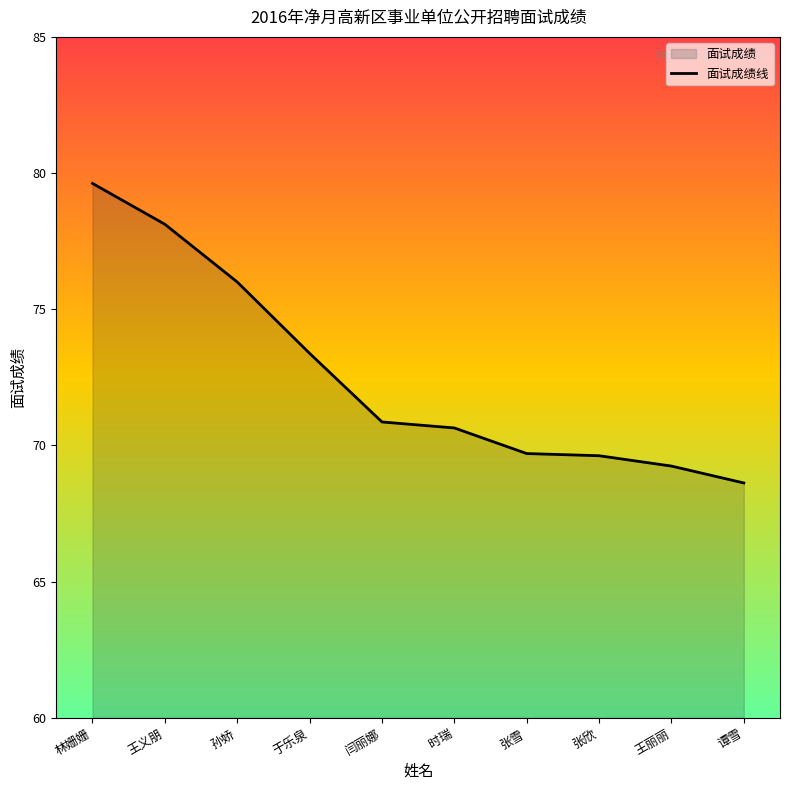

Which has a higher value, 王义朋 or 闫丽娜?

王义朋